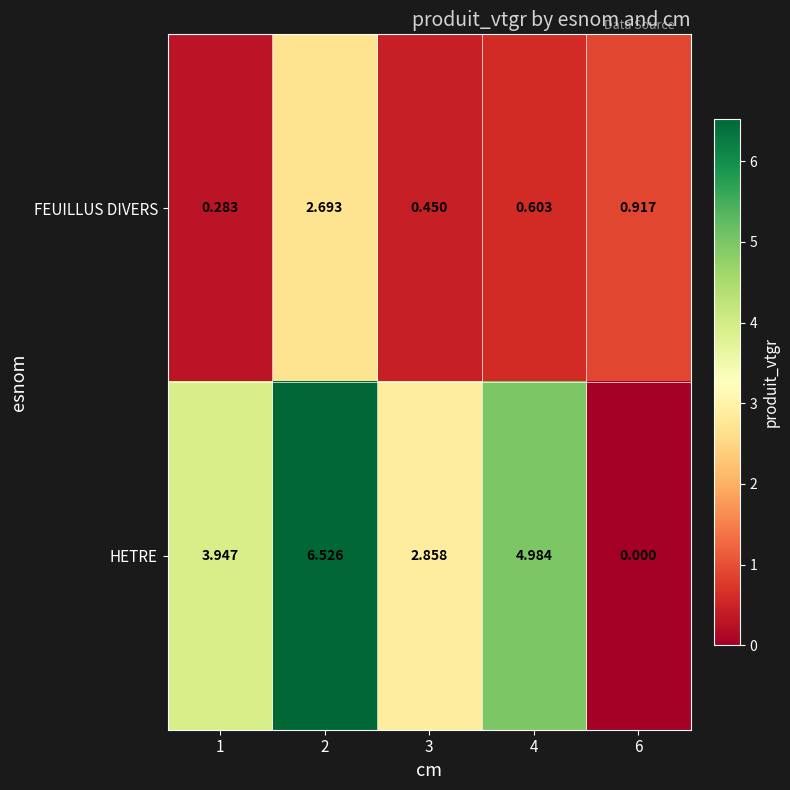

Between 3 and 4, which series saw the biggest shift?

HETRE